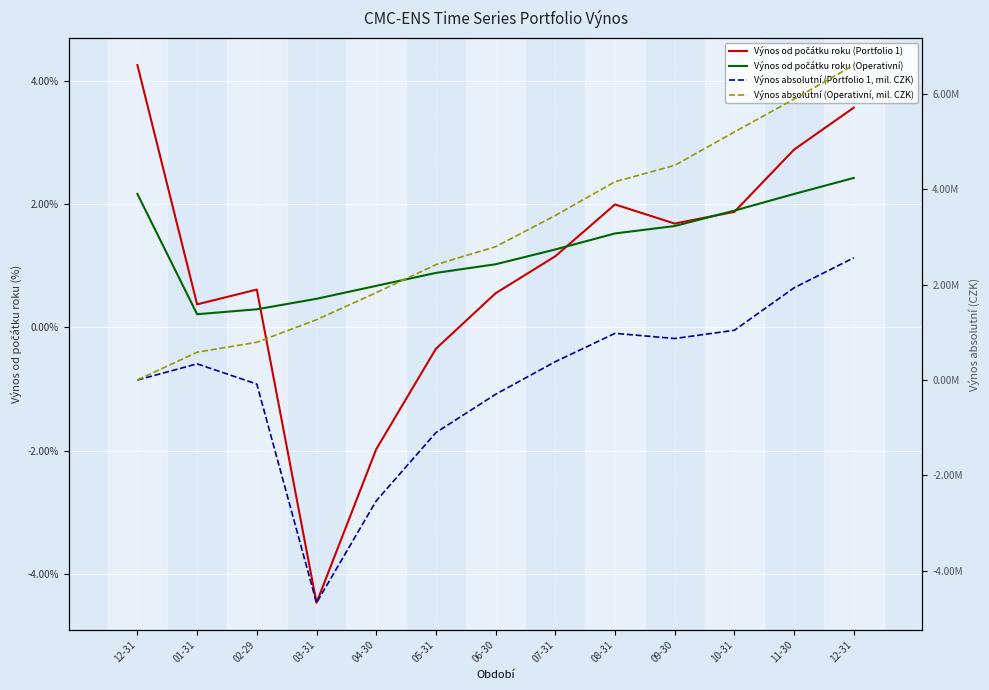

Where is the first local maximum for Výnos absolutní (Portfolio 1, mil. CZK)?

01-31